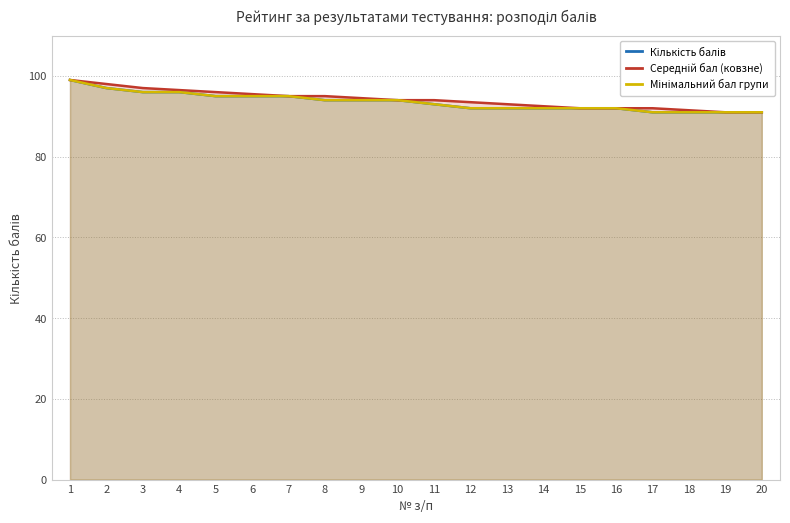

Between 2 and 5, which is larger?

2